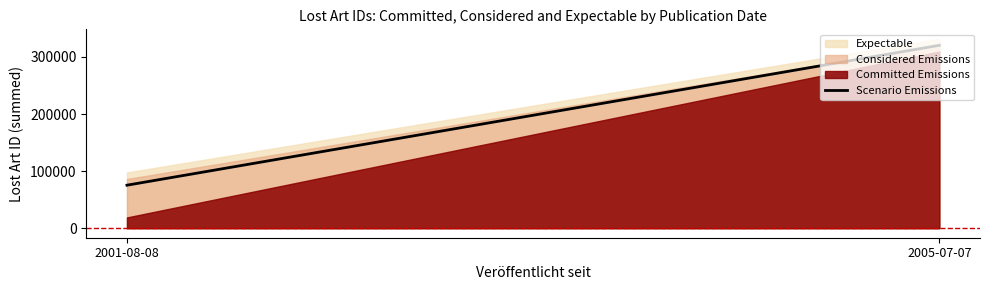

What is the label of the 2nd point from the right?

2001-08-08